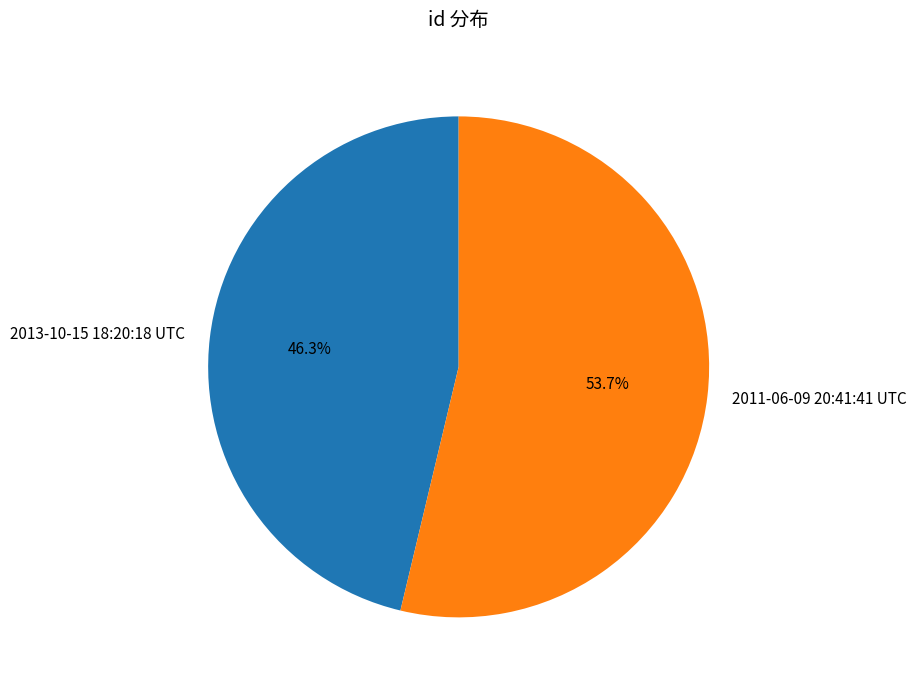

To the nearest percent, what portion does 2013-10-15 18:20:18 UTC represent?

46%